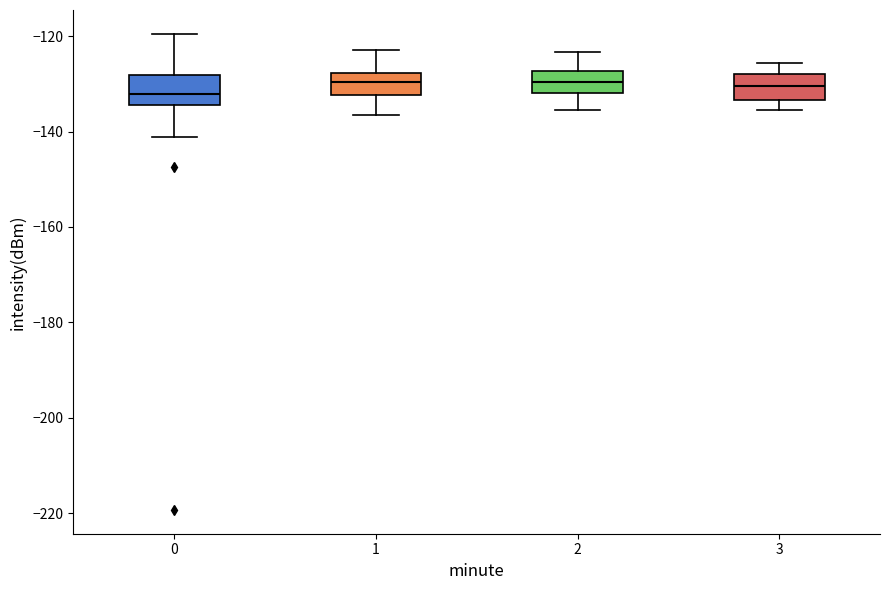

Where is the upper edge of the box at x = 2 on the y-axis? The values are not printed on the chart, so give them approximately, as read against the axis.

-128